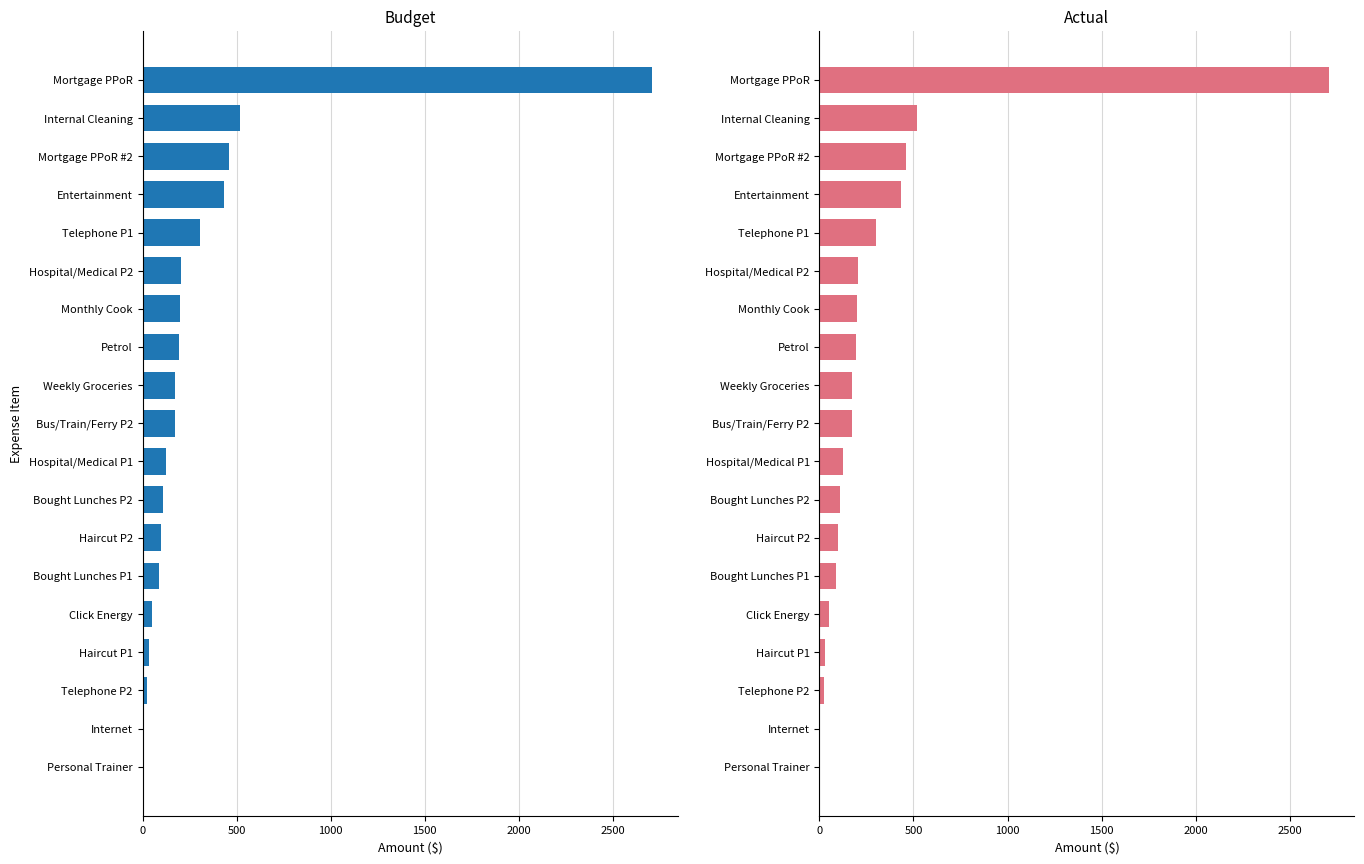

Are the bars horizontal?

Yes